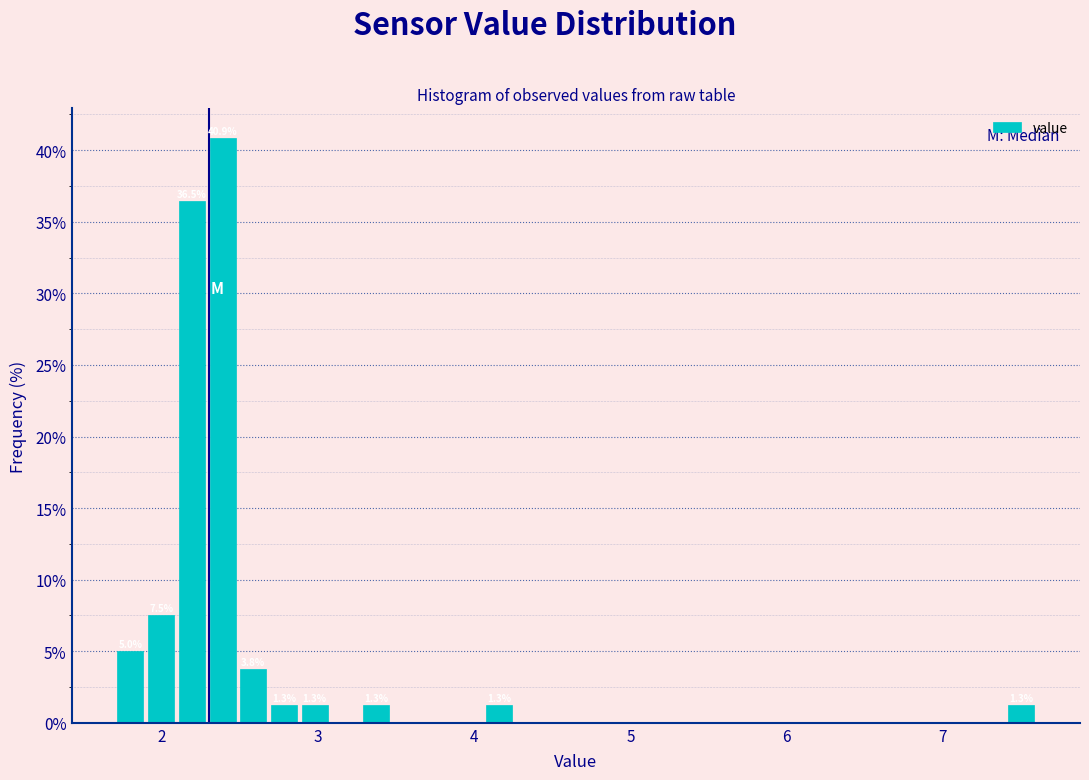

Around what value on the x-axis is the tallest bar? Give the approximate position of its centre, as read against the axis.

2.4